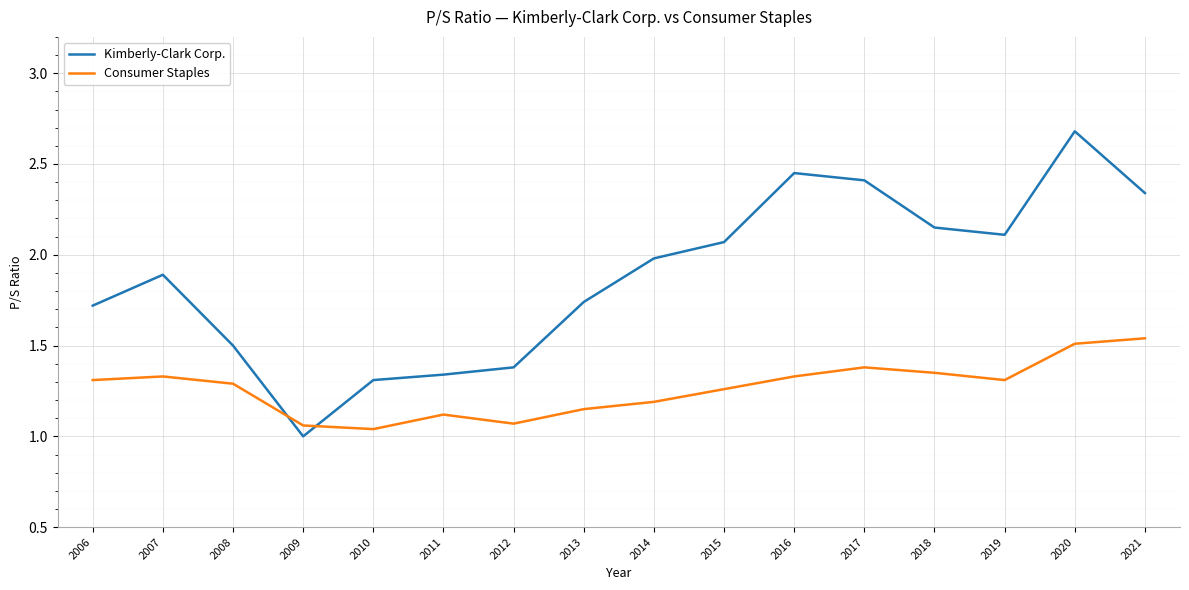

What are all the series names shown in the legend?

Kimberly-Clark Corp., Consumer Staples